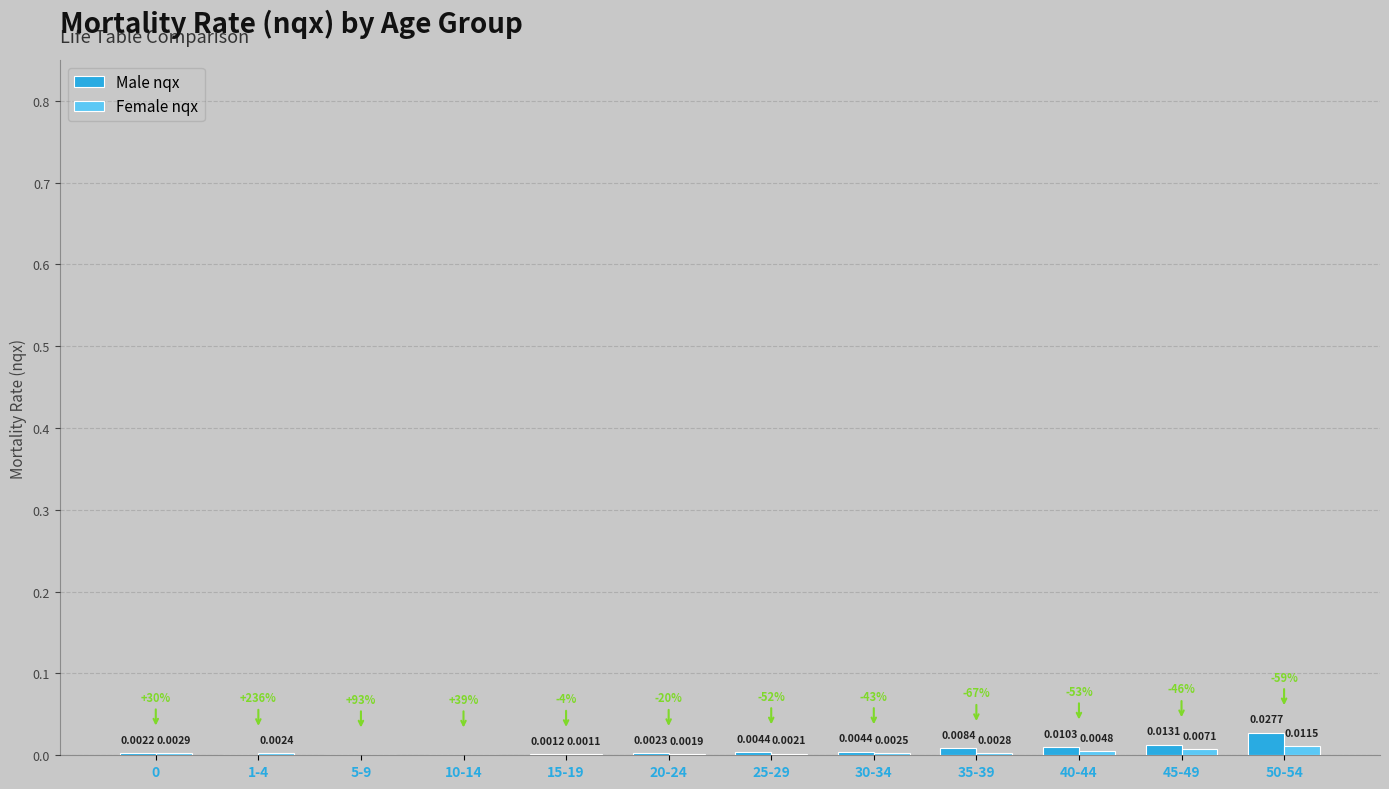

Are the bars grouped side by side (vs. stacked)?

Yes